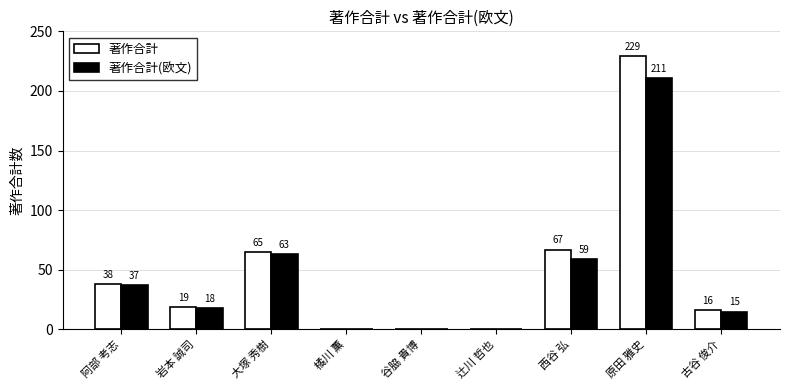

The value of 著作合計(欧文) at 大塚 秀樹 is 32. True or false?

False